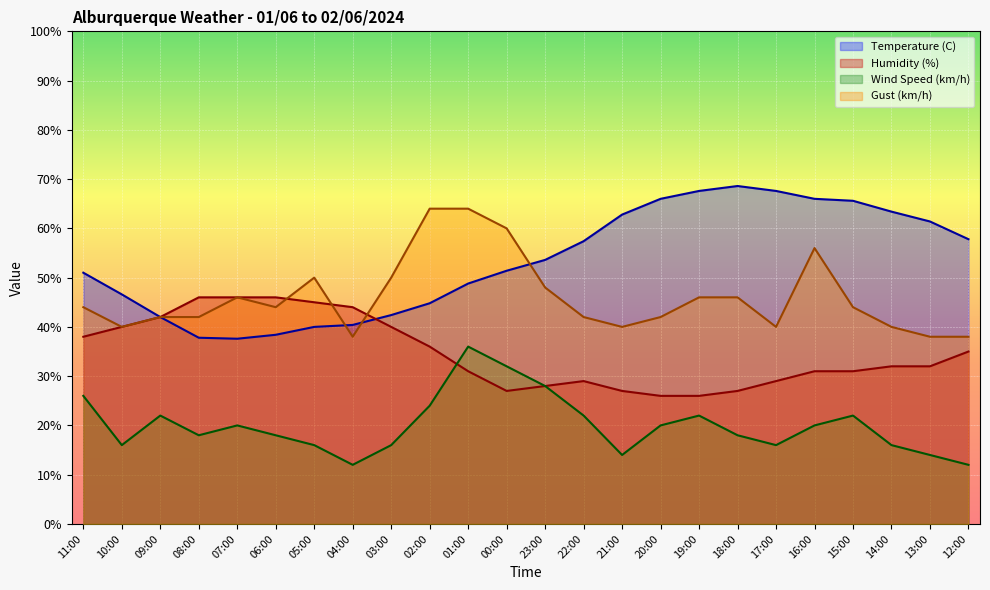

How many intersections are there between Humidity (%) and Temperature (C)?

1